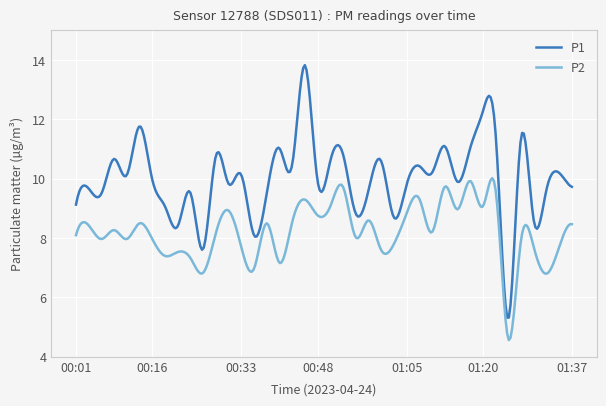

Which series has the largest total across all categories?

P1